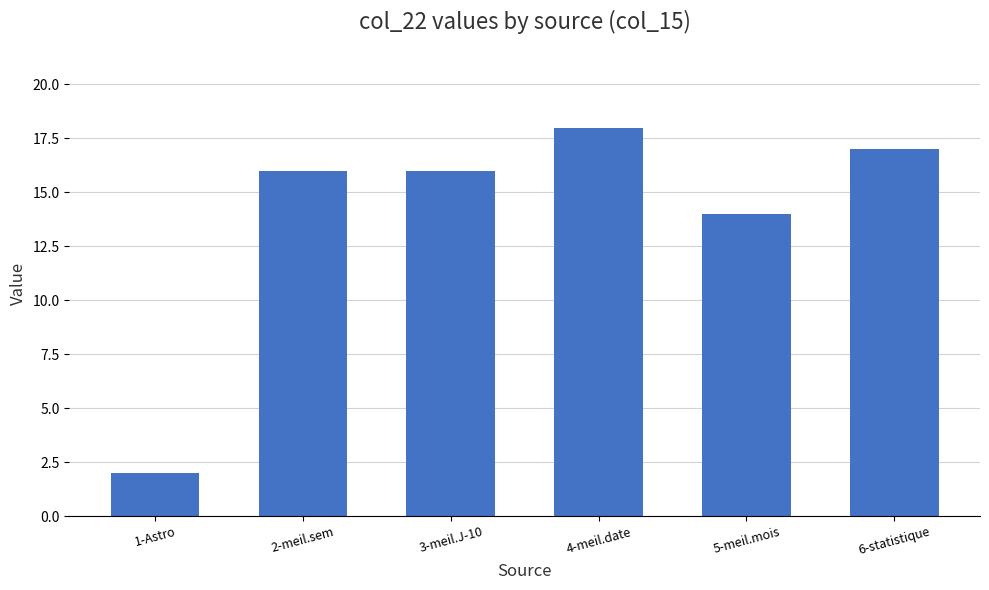

What is the change in value from 3-meil.J-10 to 6-statistique?

+1